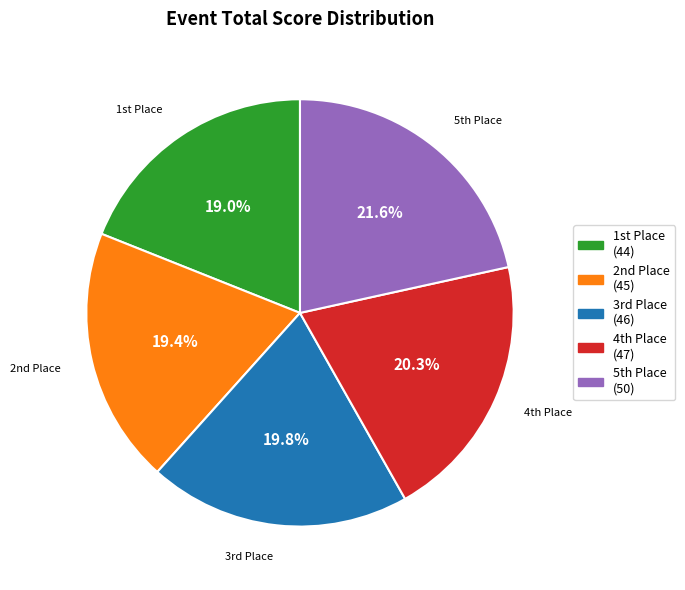

Count the number of slices in the pie.

5